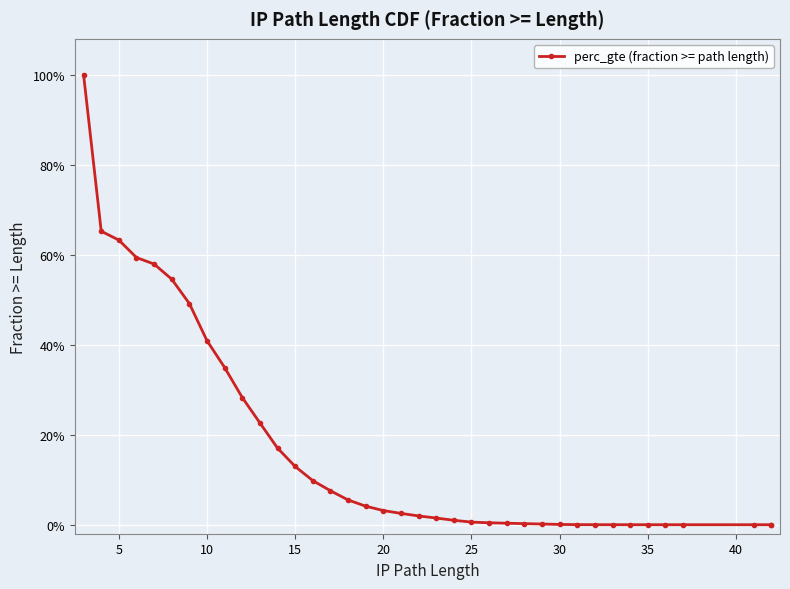

How many values exceed 0?

37